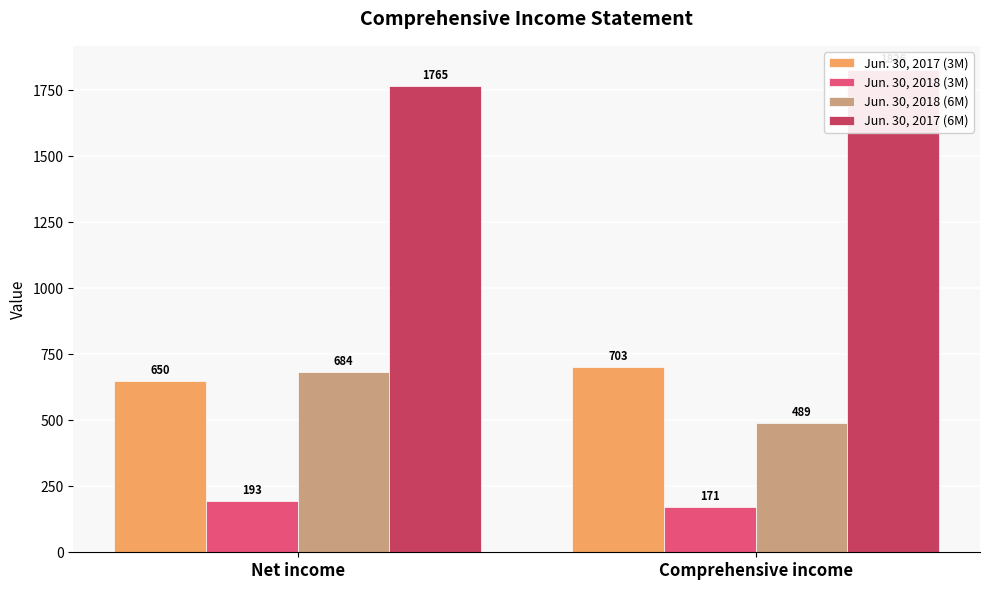

What are all the series names shown in the legend?

Jun. 30, 2017 (3M), Jun. 30, 2018 (3M), Jun. 30, 2018 (6M), Jun. 30, 2017 (6M)